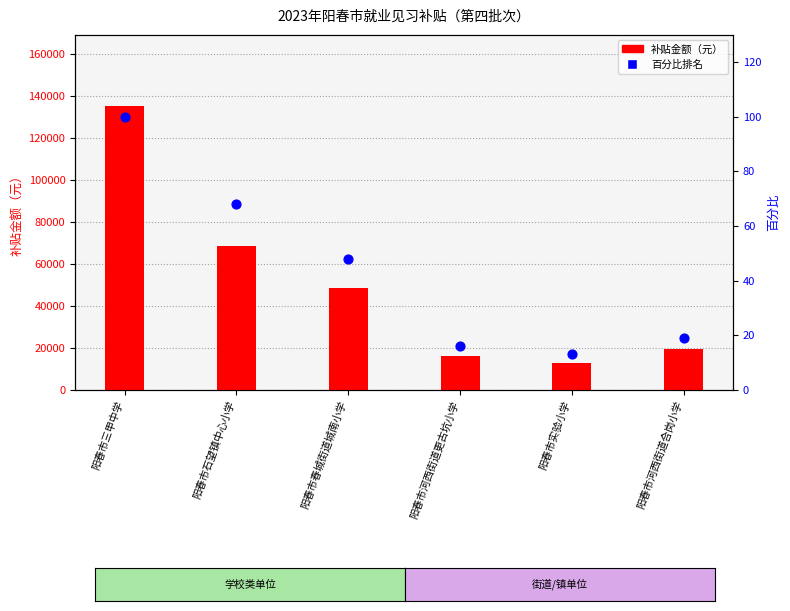

Which series has the widest spread of Y values?

补贴金额（元）